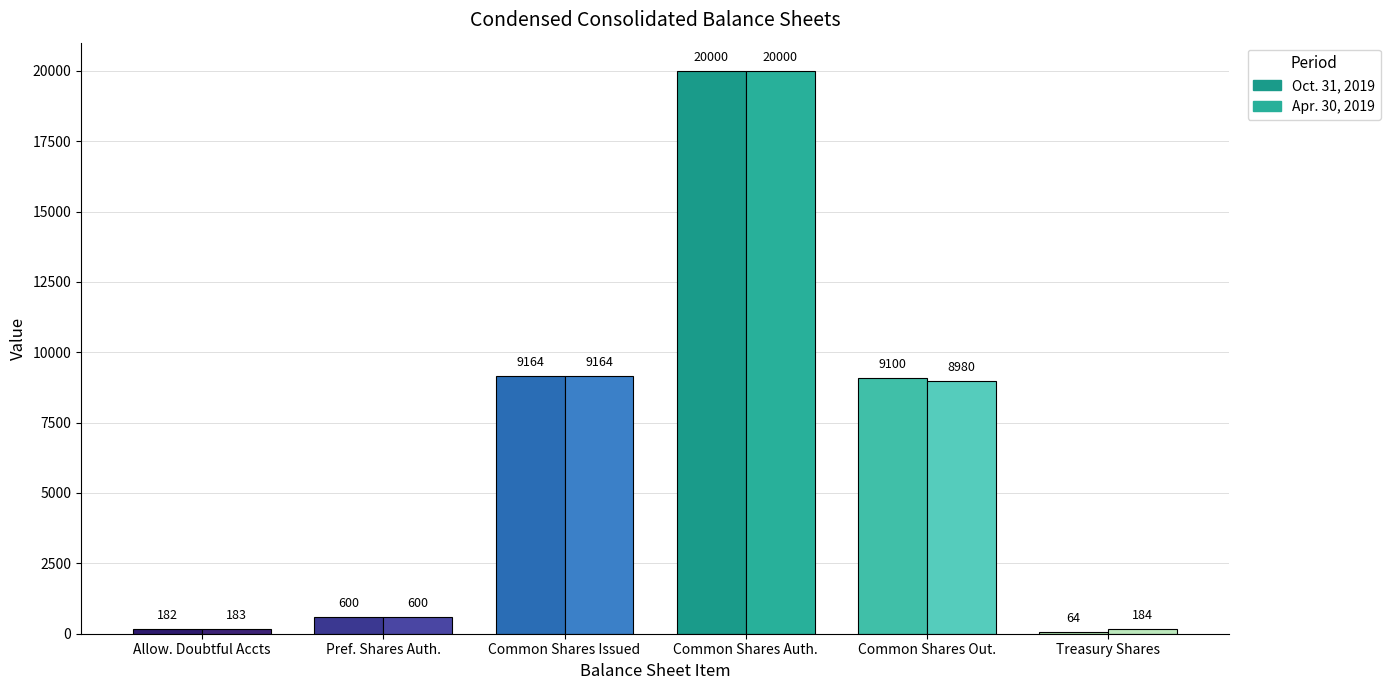

How many values in the Apr. 30, 2019 series exceed 184?

4